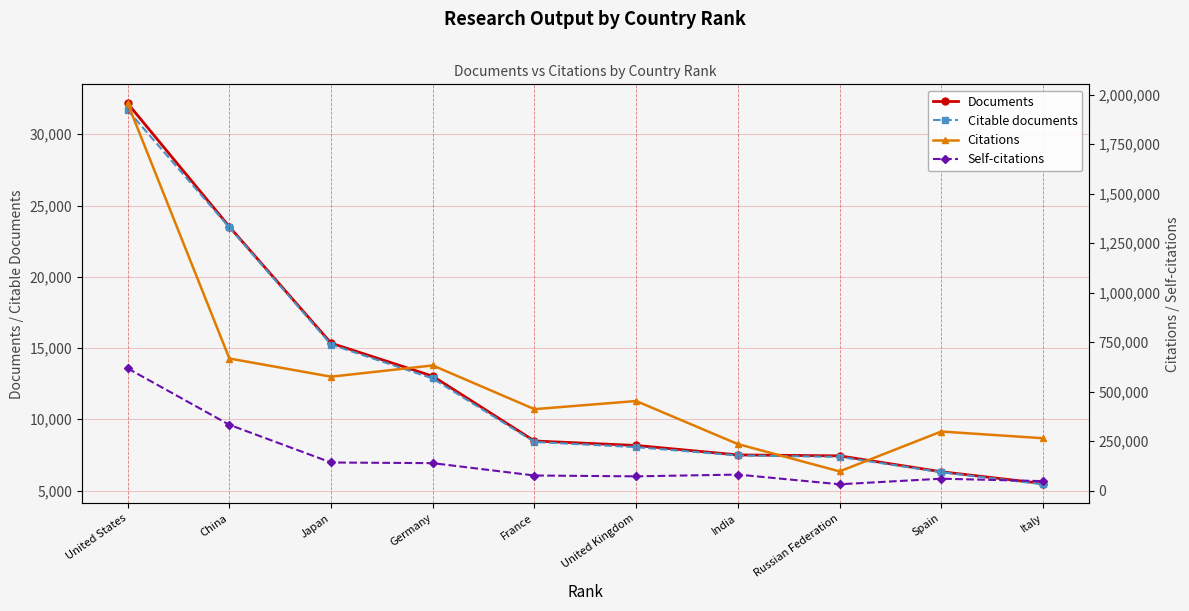

What is the sum of the Self-citations values at United States and India?

699392